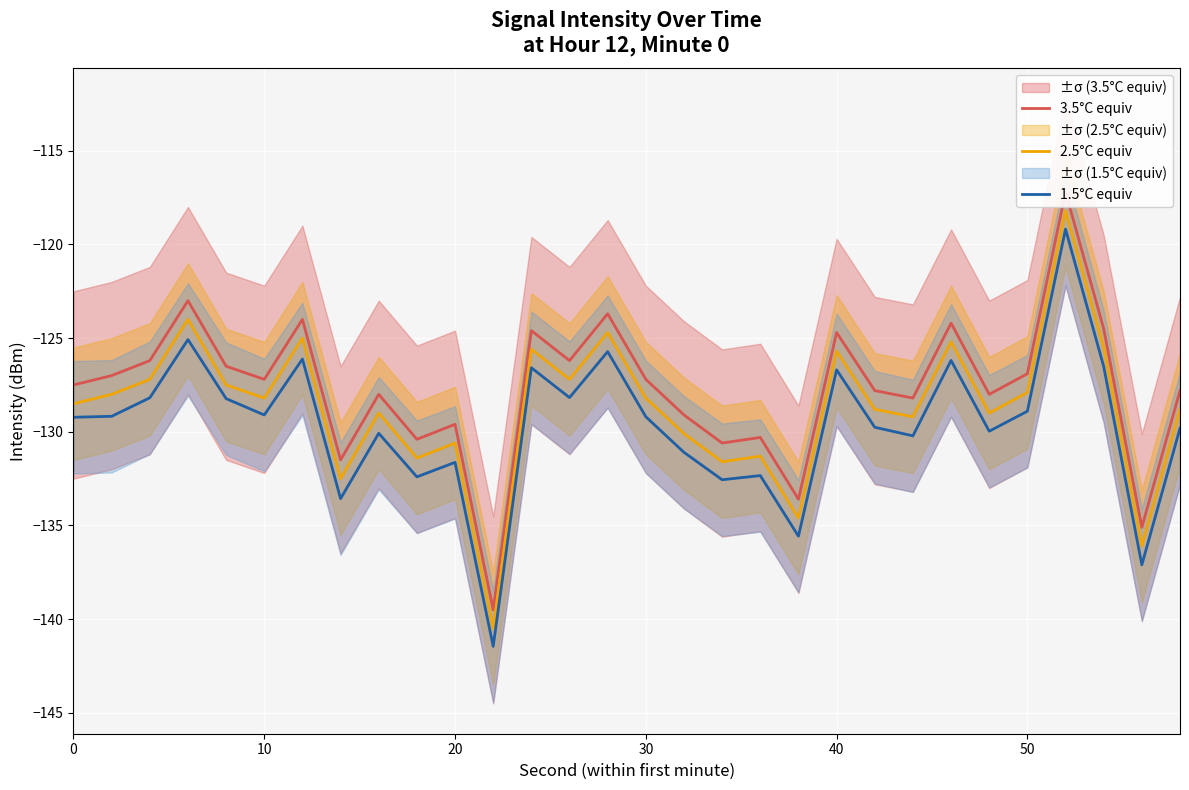

What is the highest value of the 2.5°C equiv series?

-118.2